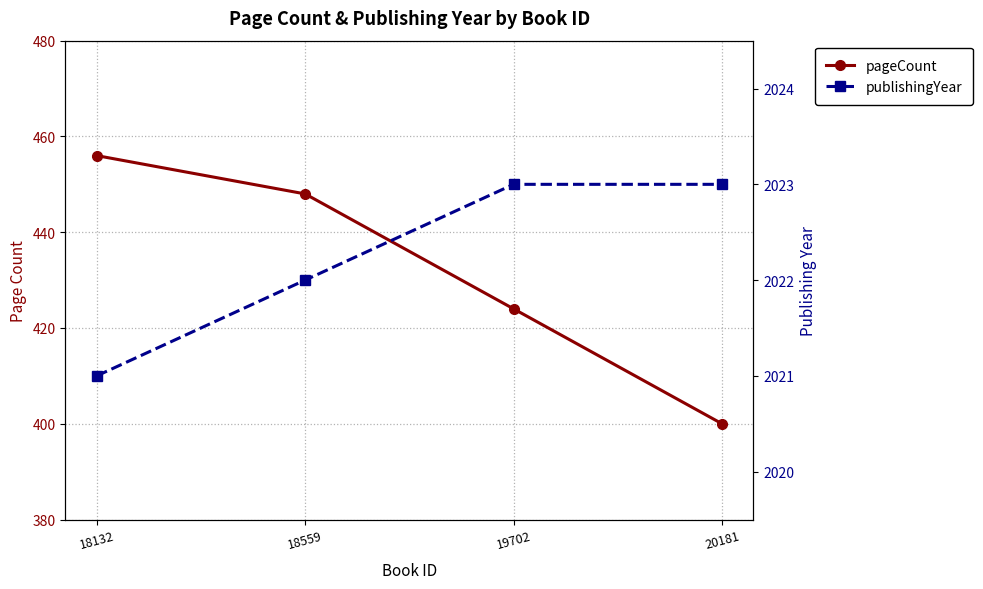

What is the sum of all publishingYear values?

8089